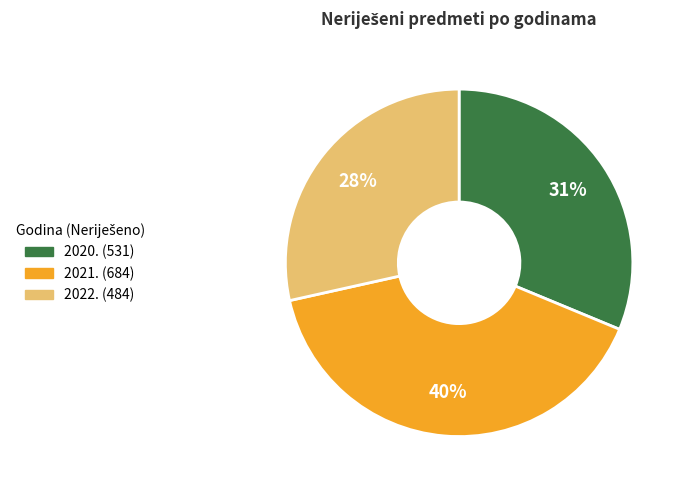

Rank the categories by value from lowest to highest.

2022., 2020., 2021.